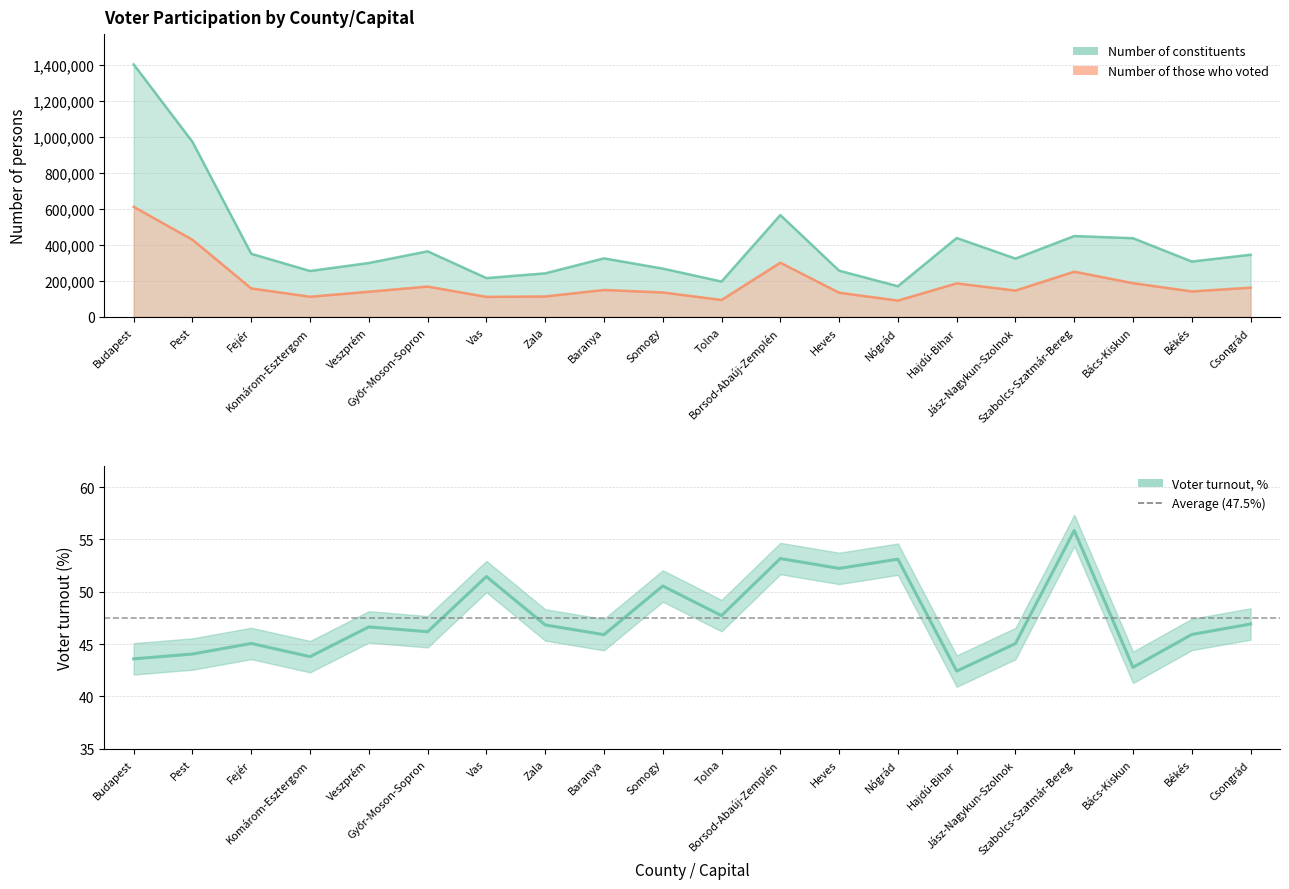

True or false: Number of constituents and Number of those who voted intersect in this chart.

False